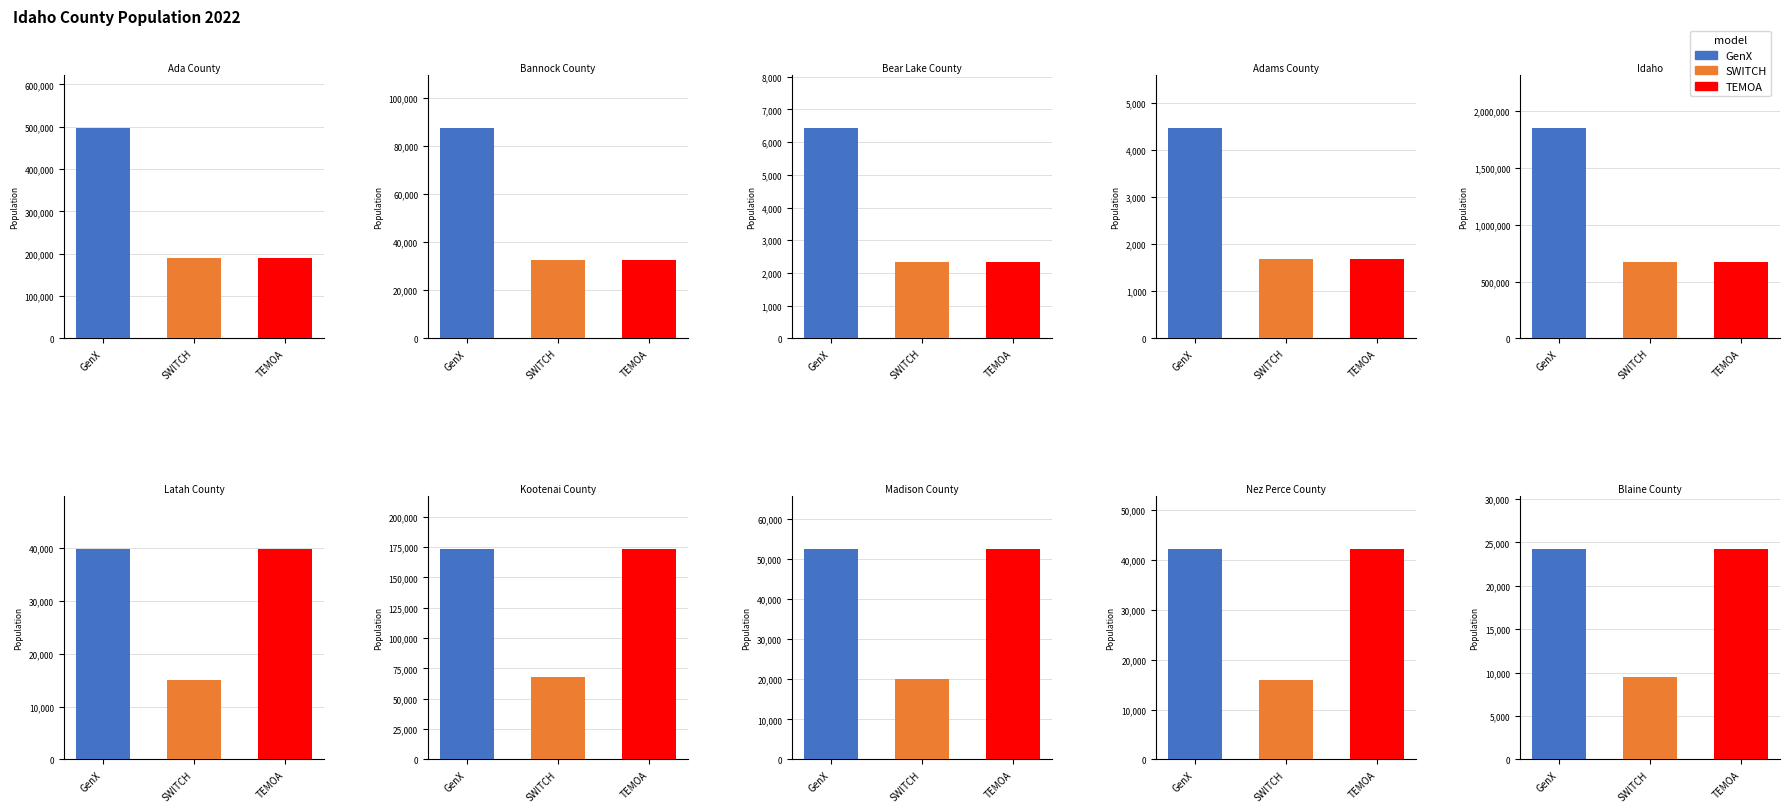

The TEMOA series shows 2411 at Adams County. True or false?

False